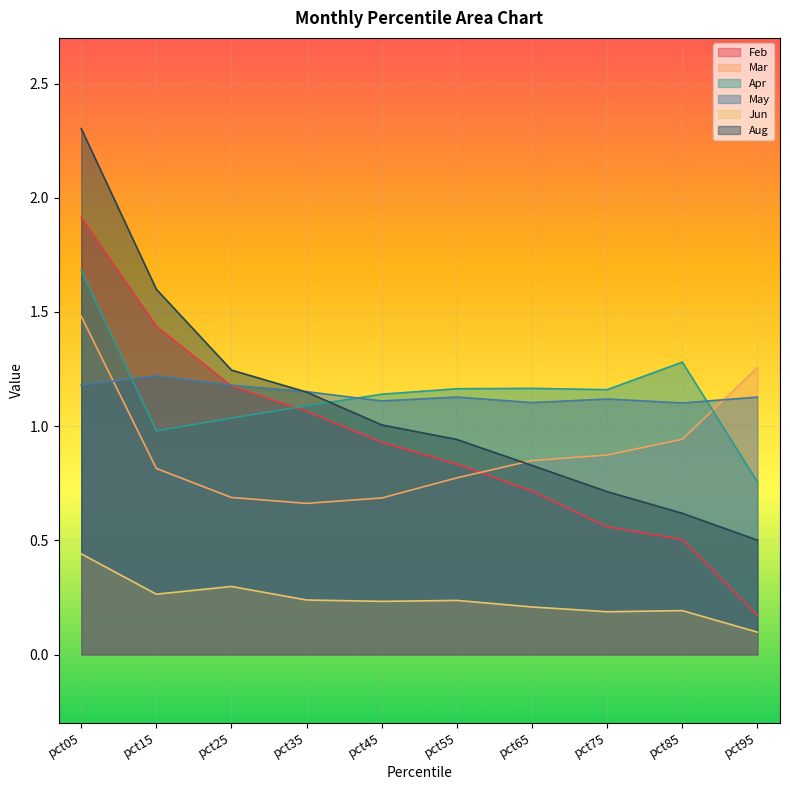

In May, how many points are higher than both neighbors (excluding endpoints)?

3